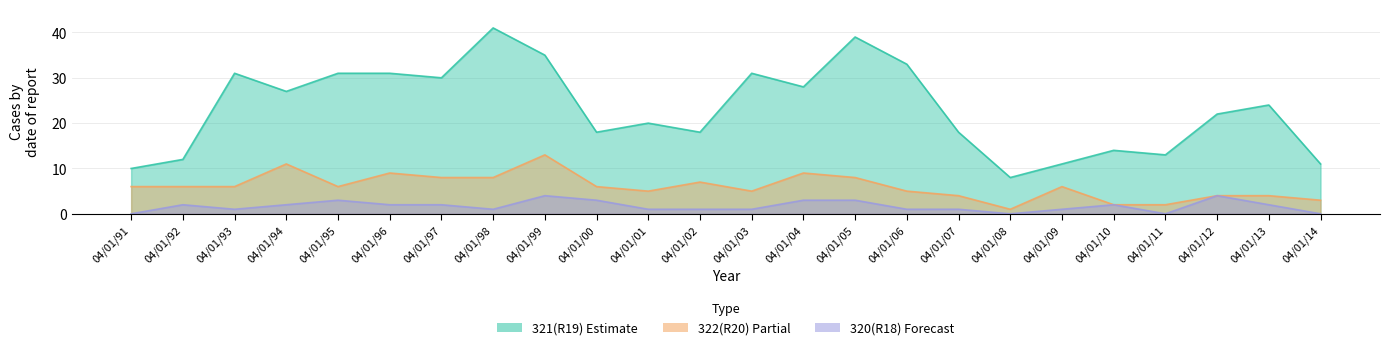

Is it true that 320(R18) equals 1 at 04/01/01?

True